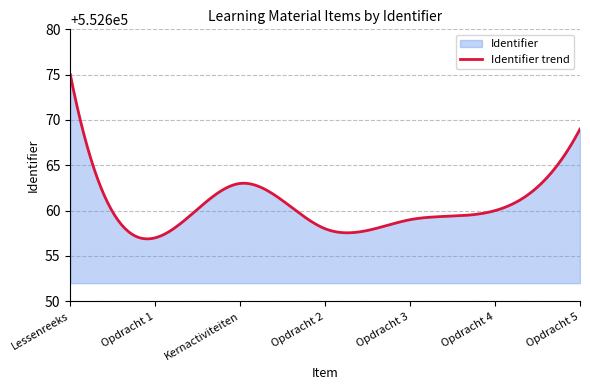

The chart shows a value of 927556 at Opdracht 4. True or false?

False